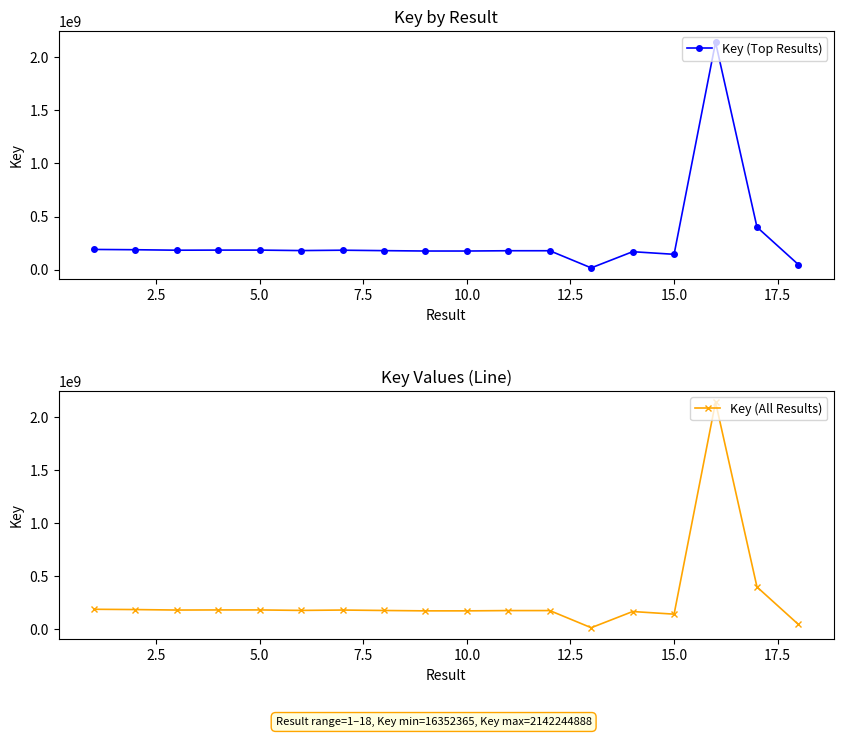

What is the highest value of the Key (Top Results) series?

2142244888